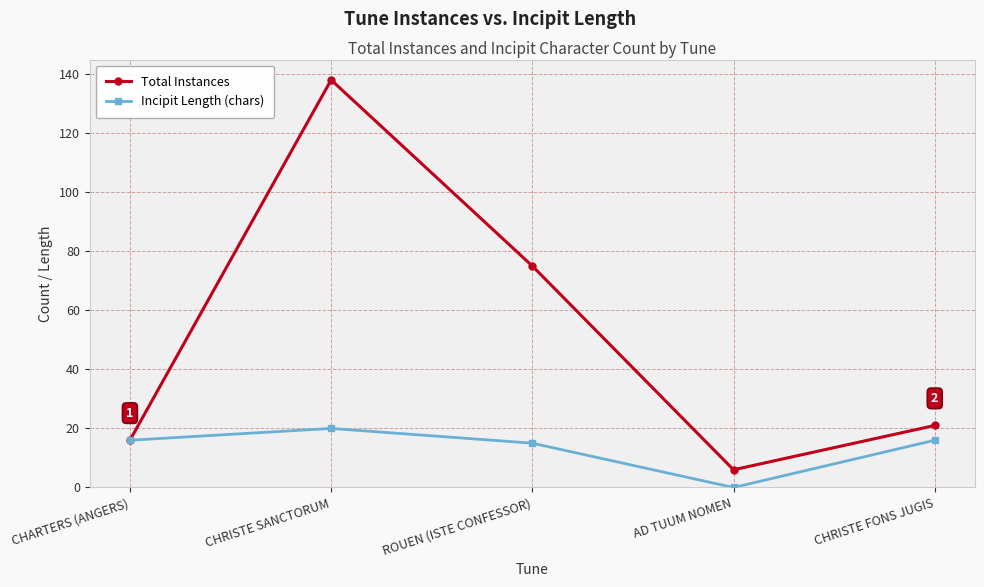

At which label is Total Instances closest to 72?

ROUEN (ISTE CONFESSOR)